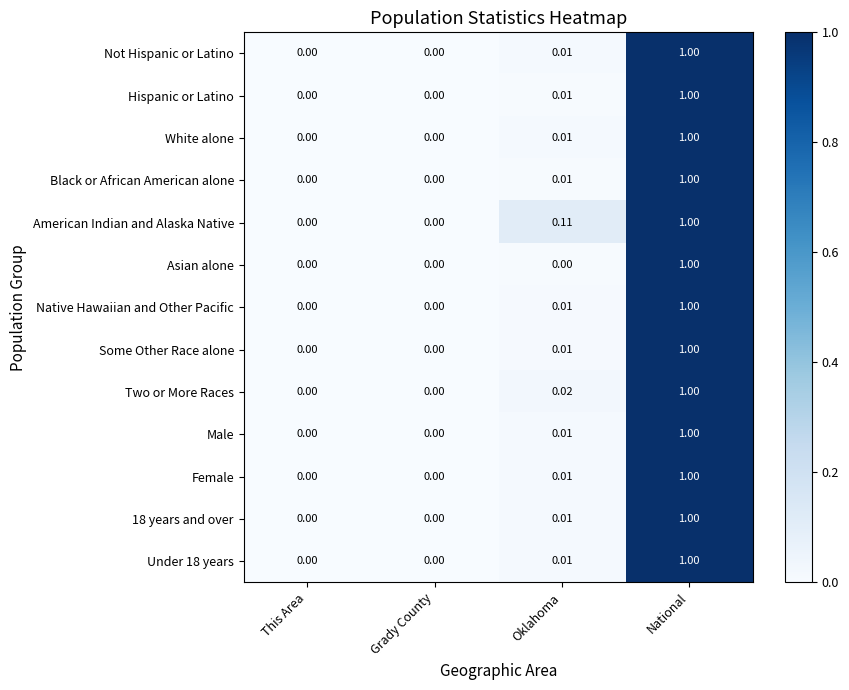

Which label corresponds to the largest value in the chart?

National